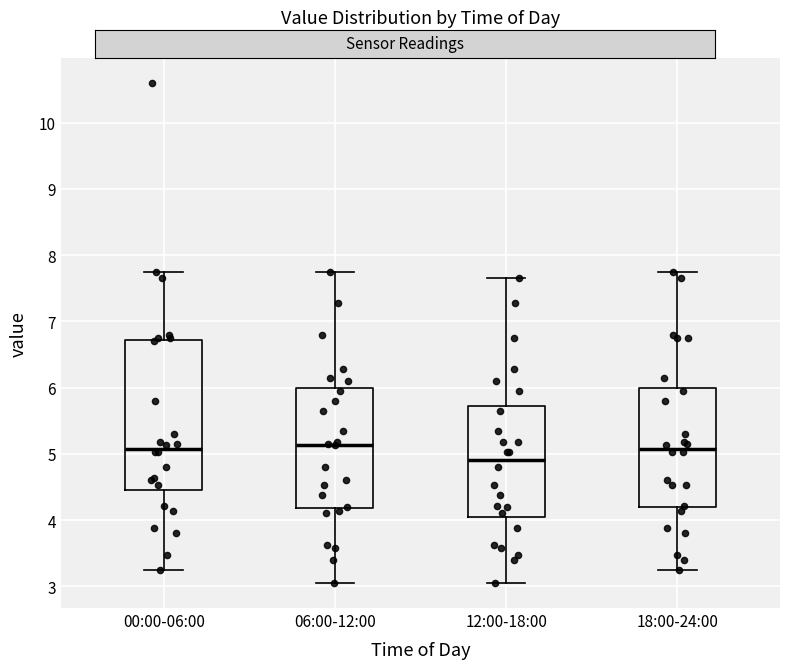

Reading left to right, read every box against the y-axis: the position of its median line, the range the box covers, and the ends of its whiskers. The values are not printed on the chart, so give them approximately, as read against the axis.

00:00-06:00: median 5.1, box 4.5 to 6.7, whiskers 3.3 to 7.8
06:00-12:00: median 5.1, box 4.2 to 6.0, whiskers 3.1 to 7.8
12:00-18:00: median 4.9, box 4.0 to 5.7, whiskers 3.1 to 7.7
18:00-24:00: median 5.1, box 4.2 to 6.0, whiskers 3.3 to 7.8